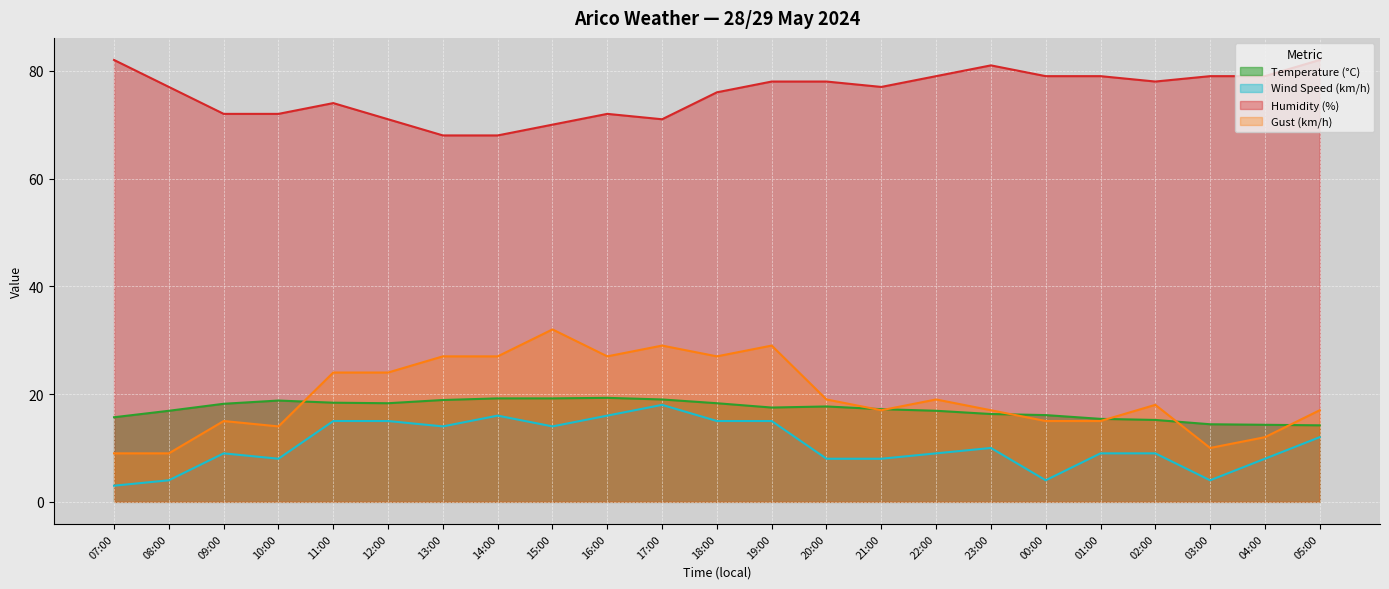

At which category does the chart reach its minimum across all series?

07:00